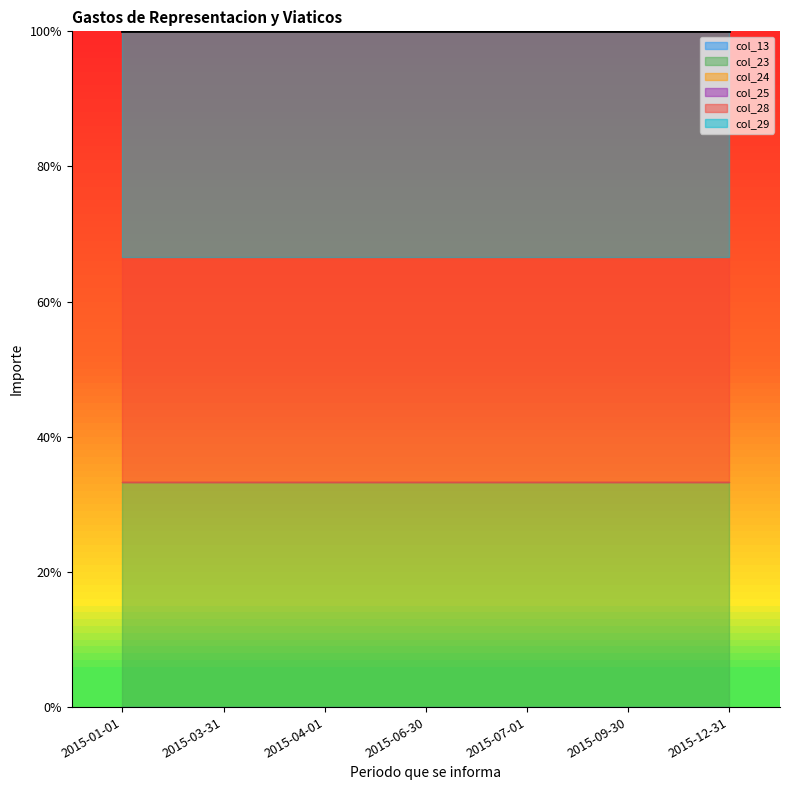

Which label corresponds to the largest value in the chart?

2015-01-01